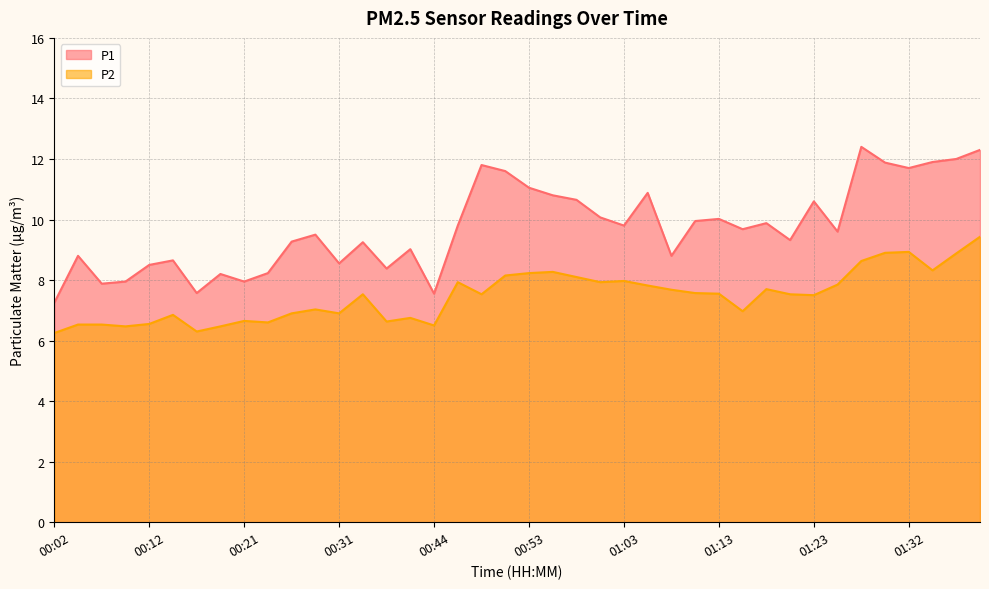

Reading right to left, what are all the values shown in this chart?

P1: 12.3	12.0	11.9	11.7	11.9	12.4	9.6	10.6	9.3	9.9	9.7	10.0	9.9	8.8	10.9	9.8	10.1	10.7	10.8	11.1	11.6	11.8	9.8	7.5	9.0	8.4	9.2	8.6	9.5	9.3	8.2	8.0	8.2	7.6	8.7	8.5	8.0	7.9	8.8	7.2
P2: 9.4	8.9	8.3	8.9	8.9	8.6	7.8	7.5	7.5	7.7	7.0	7.5	7.6	7.7	7.8	8.0	7.9	8.1	8.3	8.2	8.2	7.5	7.9	6.5	6.8	6.6	7.5	6.9	7.0	6.9	6.6	6.7	6.5	6.3	6.8	6.5	6.5	6.5	6.5	6.2